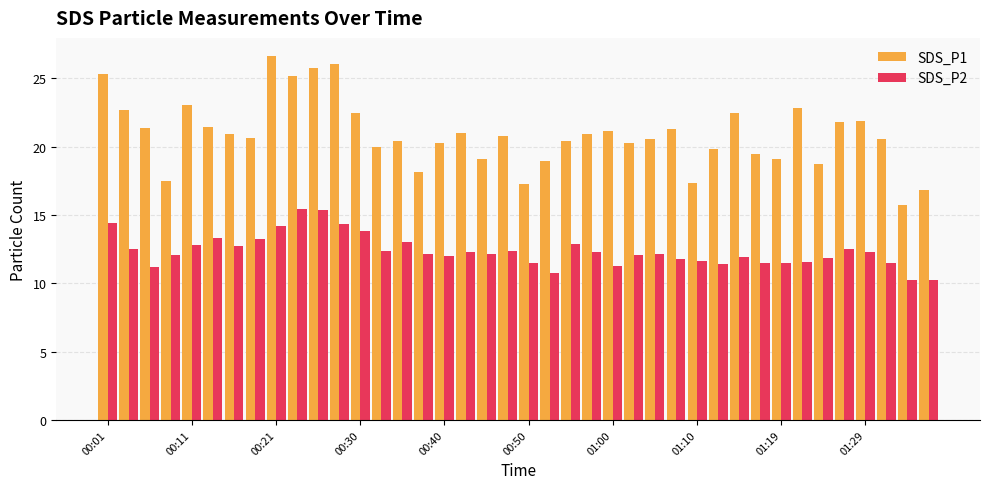

At how many categories does at least one series exceed 22?

10